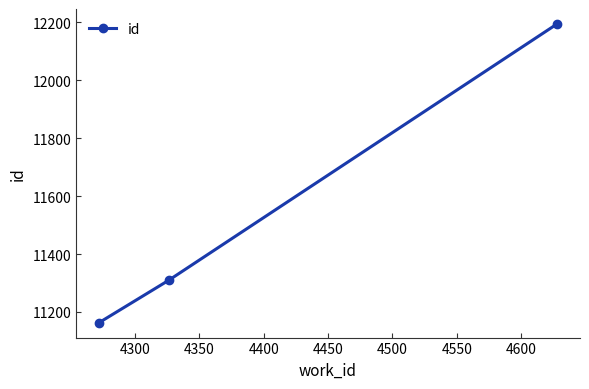

Reading left to right, what are all the values shown in this chart?

11163	11309	12195